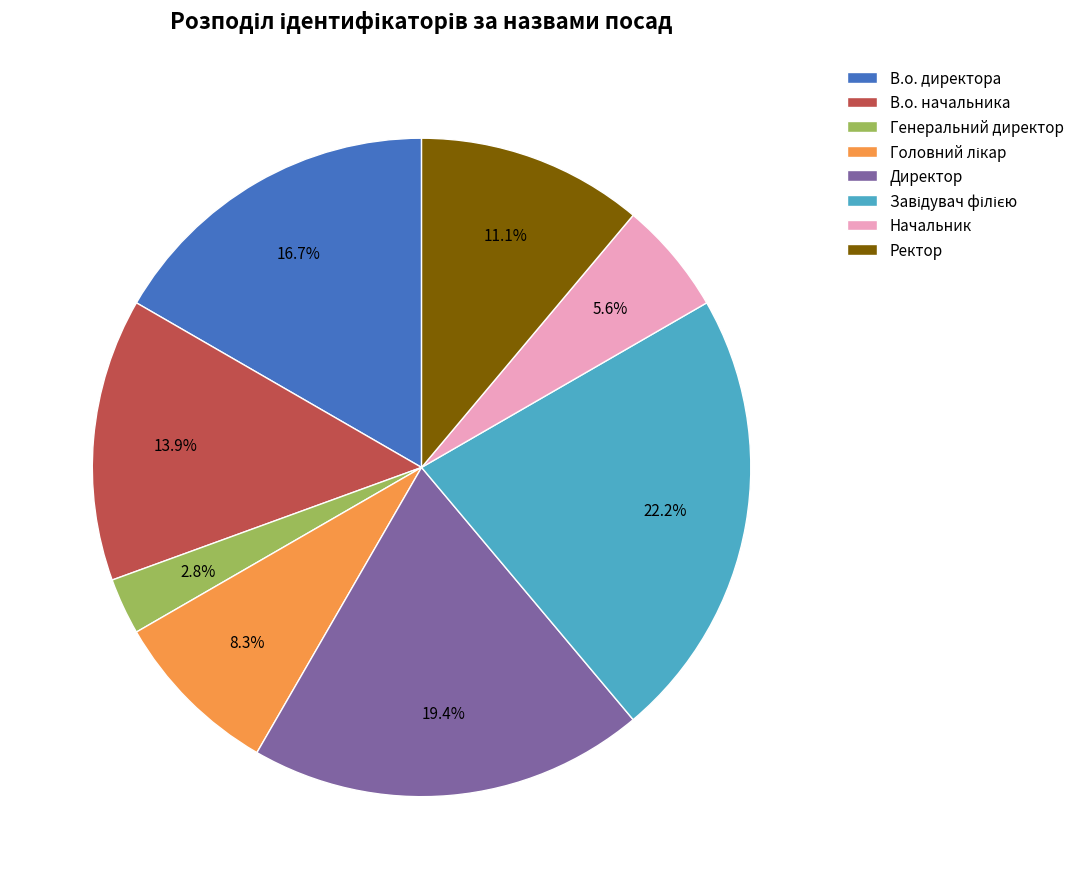

How many slices are in this pie chart?

8